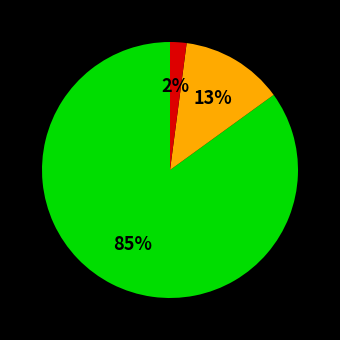

To the nearest percent, what is the average slice percentage?

33%